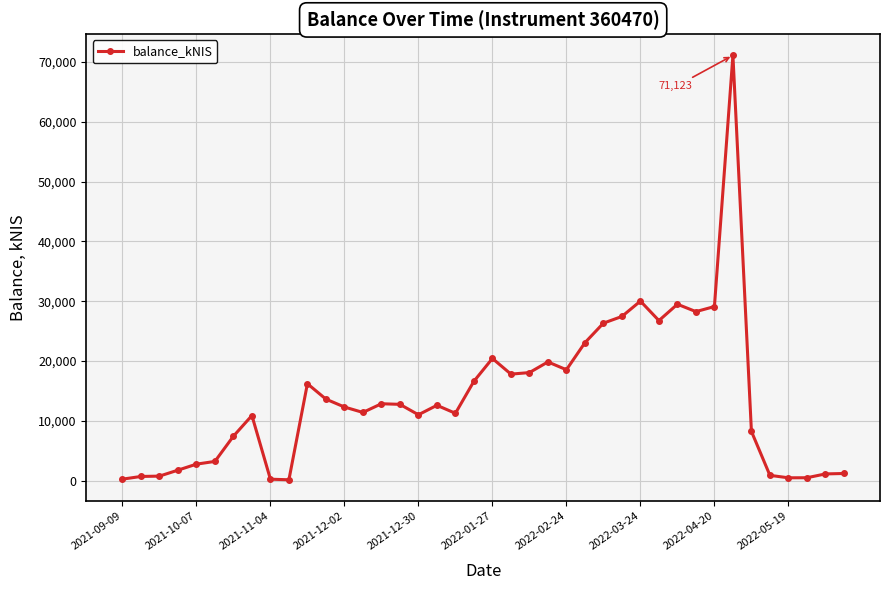

What is the minimum value shown in the chart?

140.6